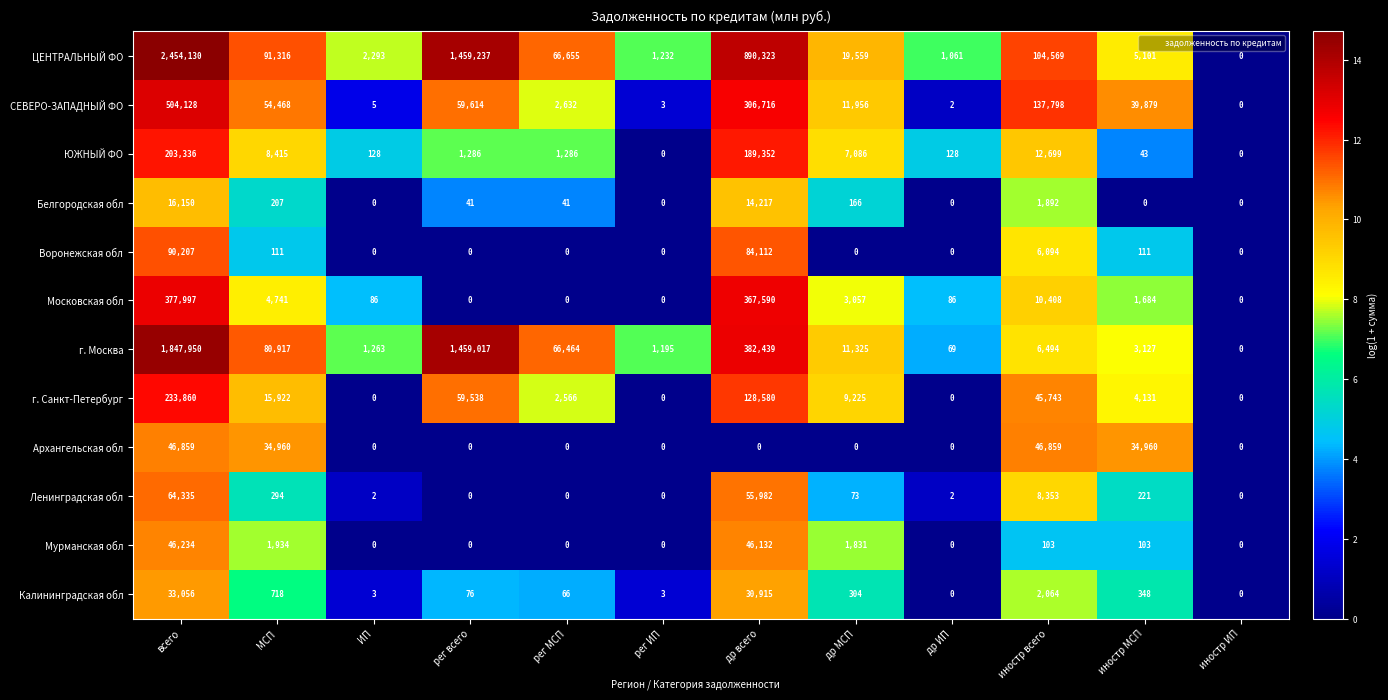

At how many categories does at least one series exceed 12?

11